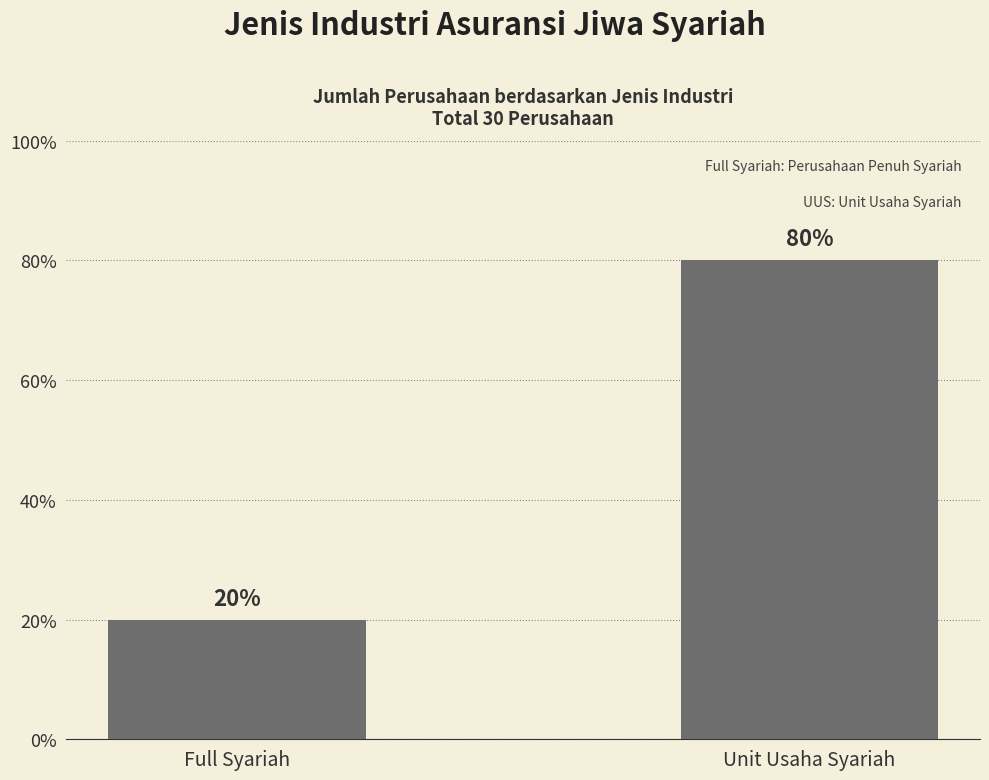

Rank the categories by value from highest to lowest.

Unit Usaha Syariah, Full Syariah